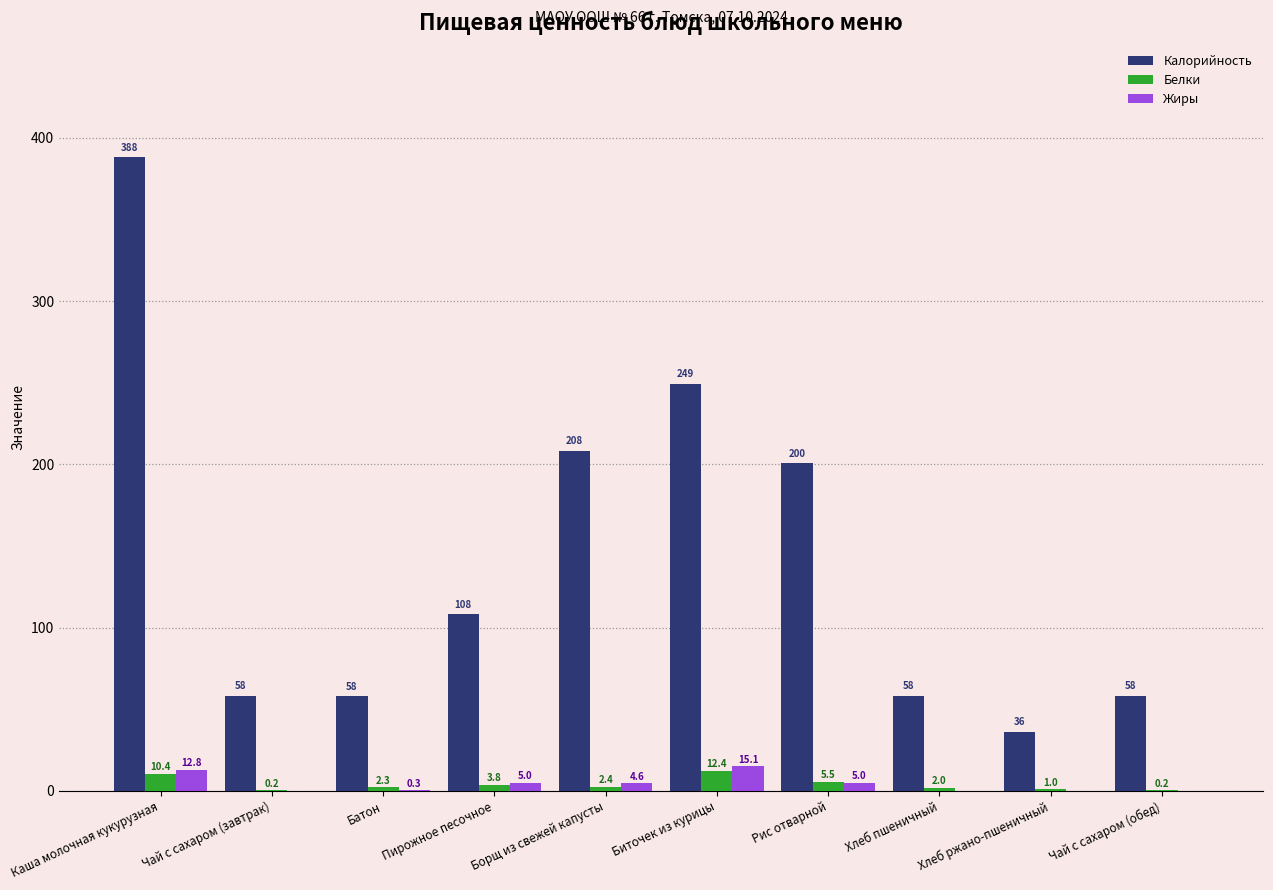

What is the highest value of the Жиры series?

15.1